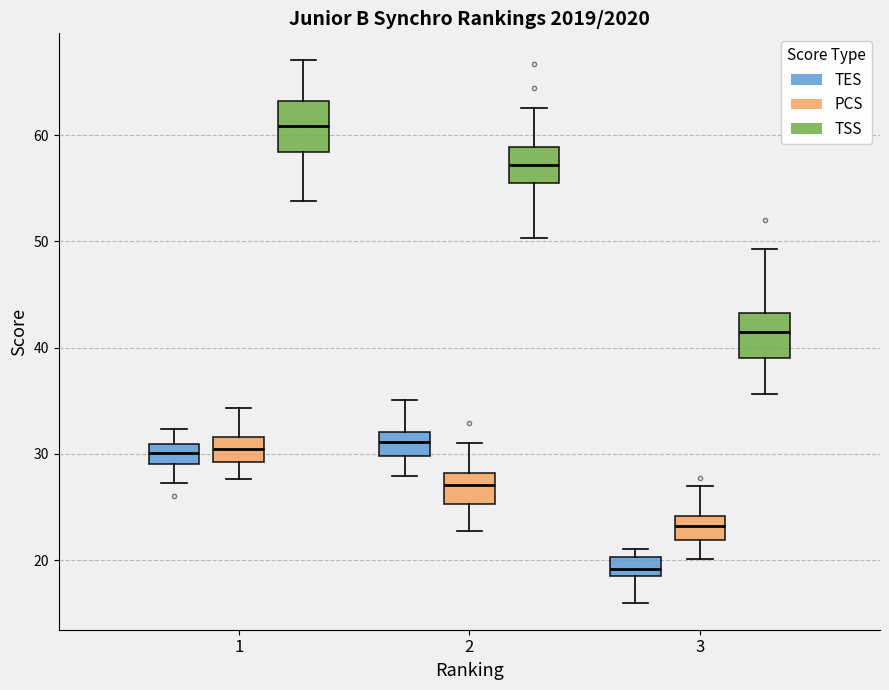

Where is the lower edge of the box for 3 (TSS) on the y-axis? The values are not printed on the chart, so give them approximately, as read against the axis.

39